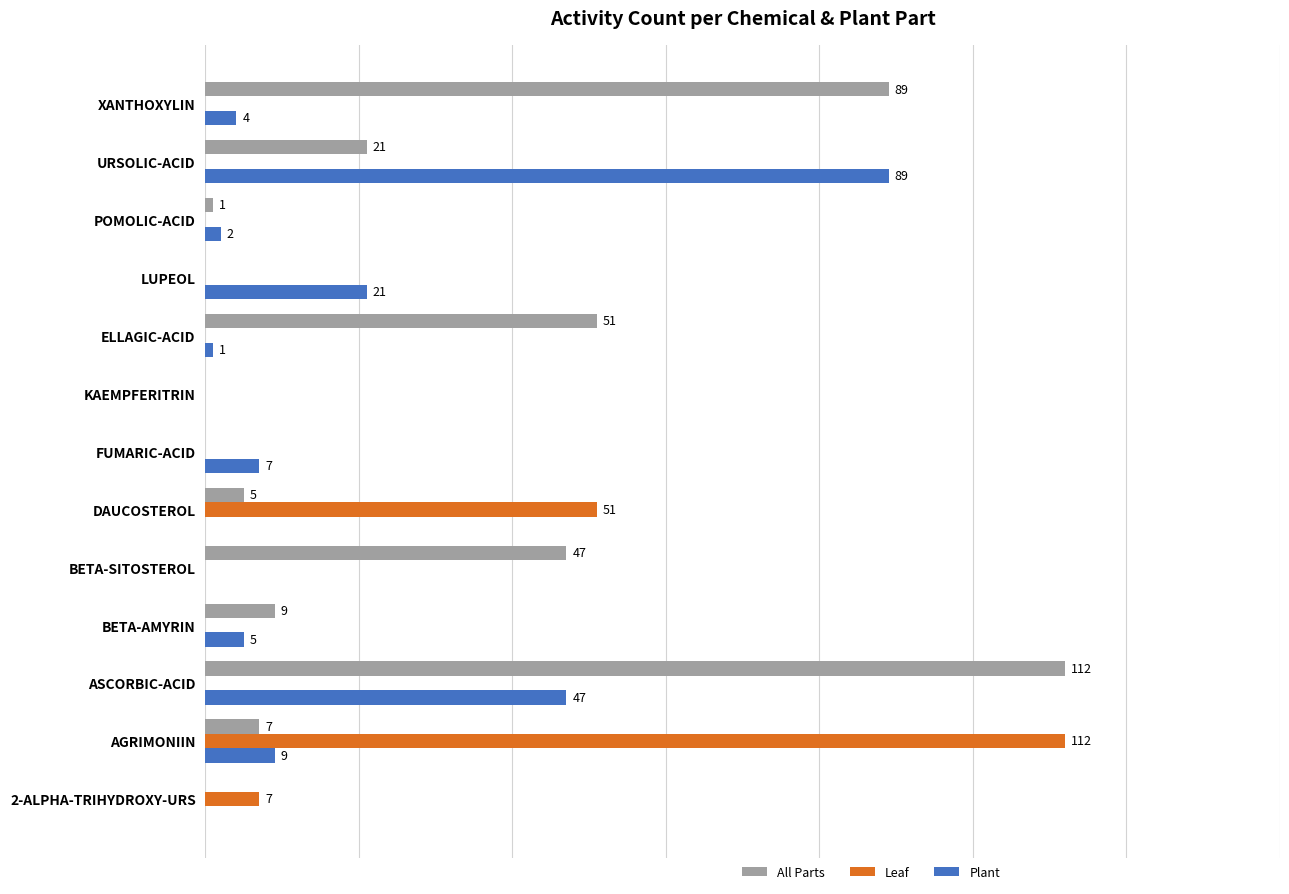

Which category has the highest value in the Leaf series?

AGRIMONIIN